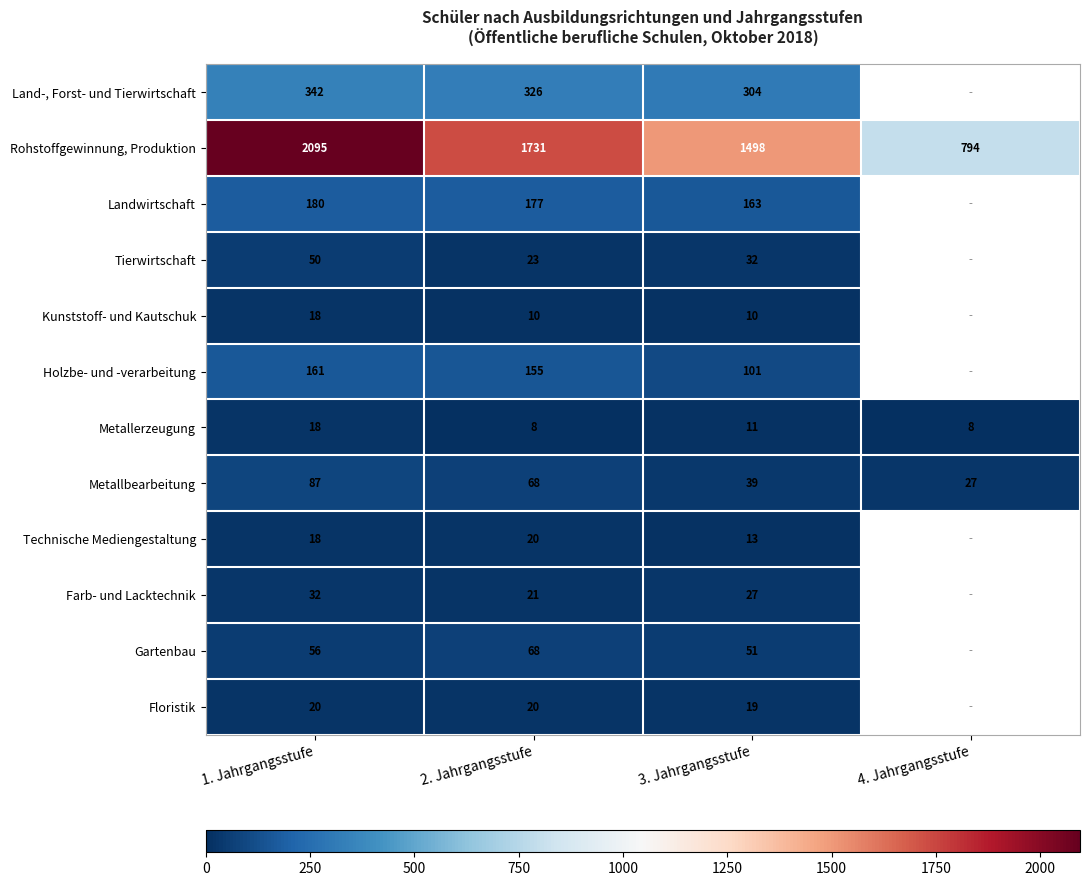

Which category has the lowest value across all series?

2. Jahrgangsstufe